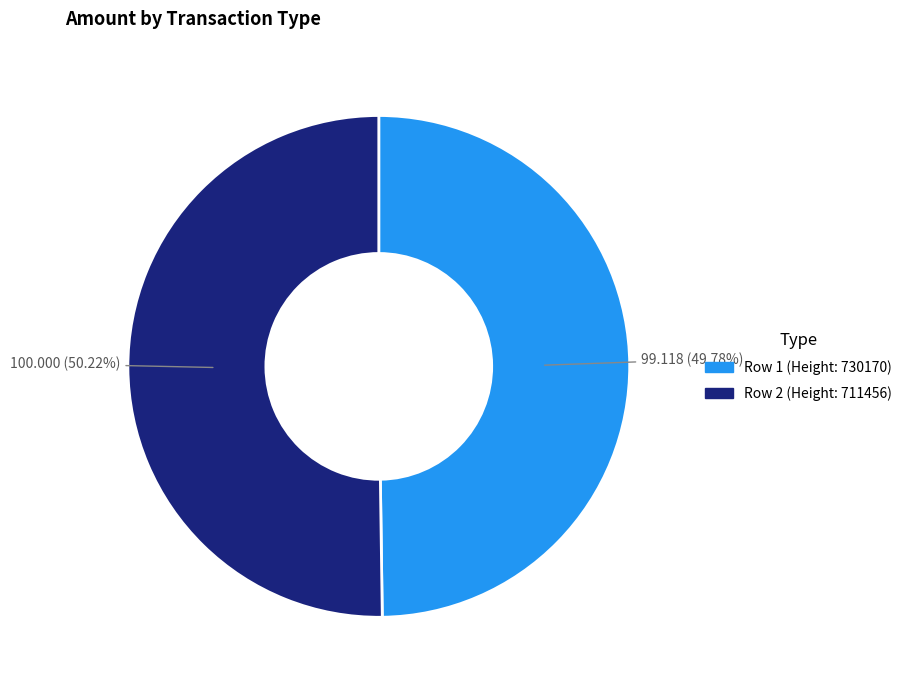

Is there a majority slice in this chart?

Yes